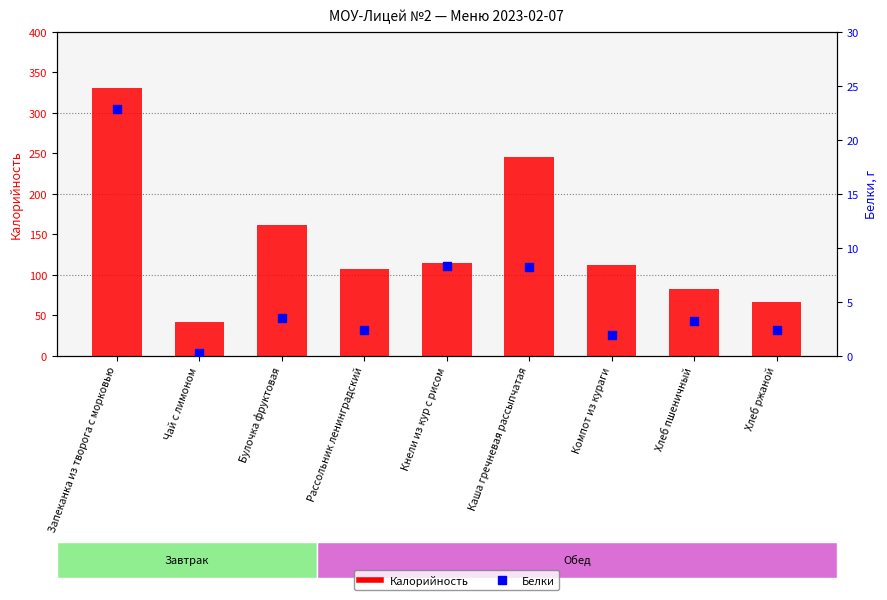

At which category is the sum across all series the highest?

Запеканка из творога с морковью